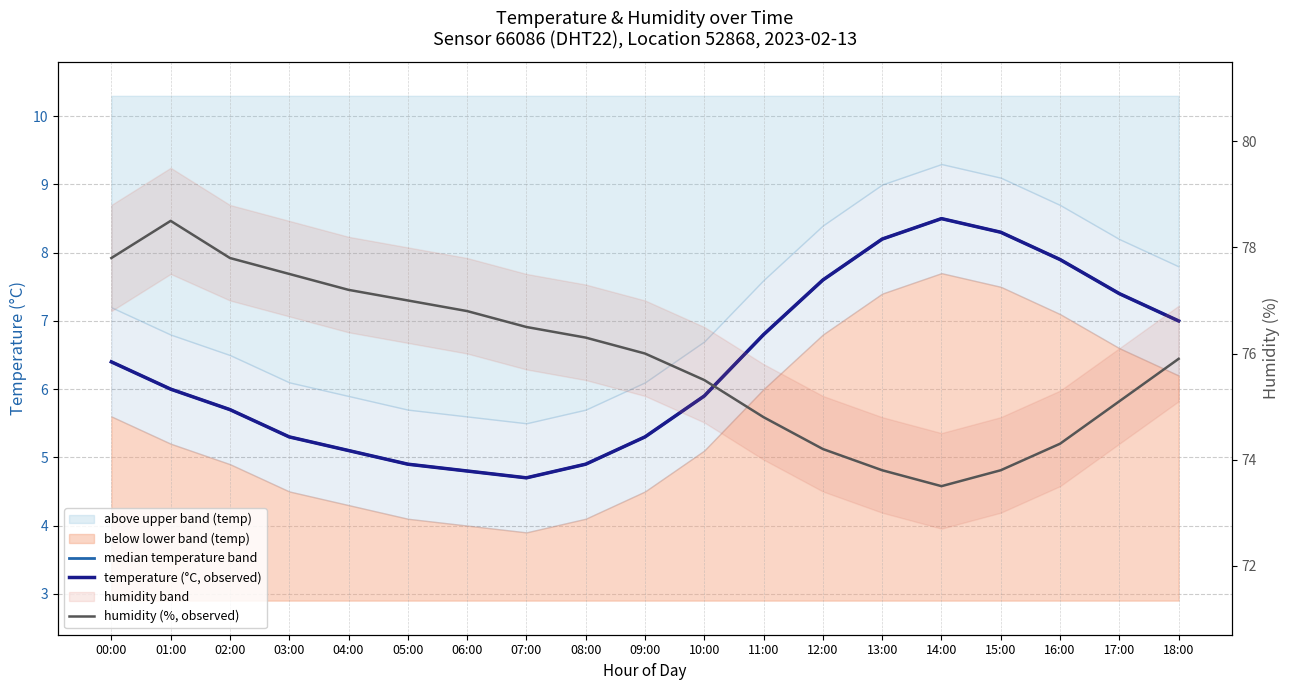

Which series has the largest range (max minus min)?

humidity (%, observed)